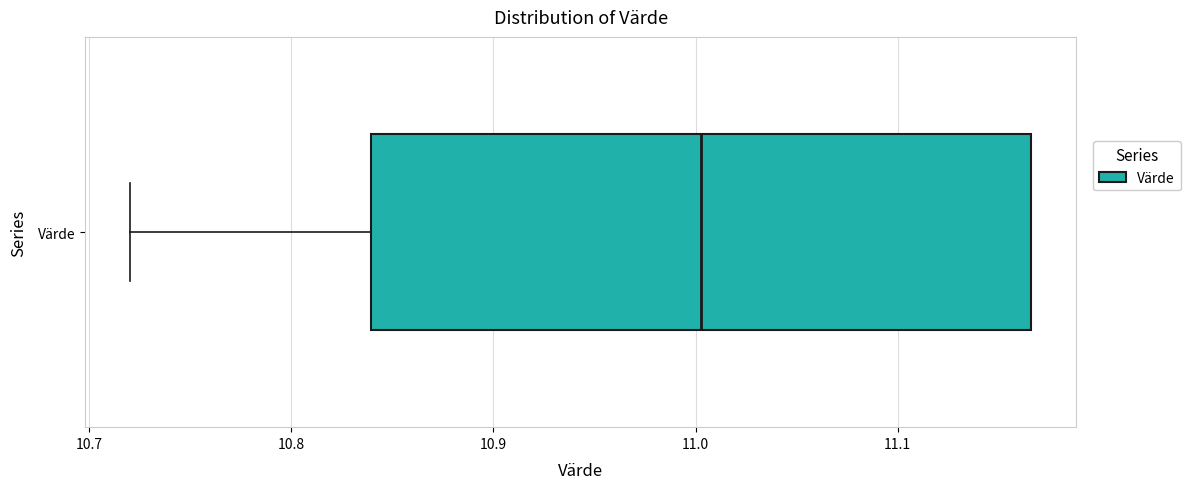

Where does the left whisker of the box for Värde end on the x-axis? The values are not printed on the chart, so give them approximately, as read against the axis.

10.72